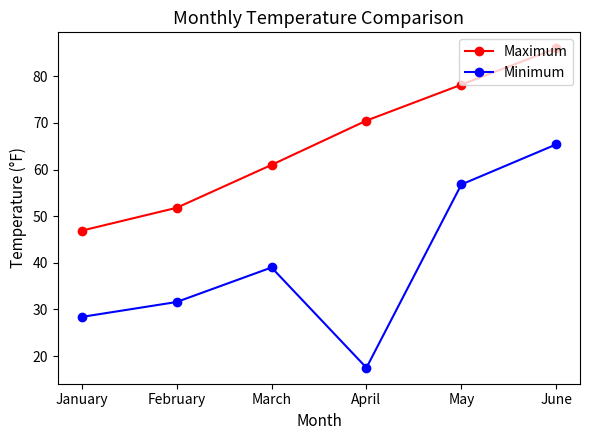

Which label corresponds to the smallest value in the chart?

April